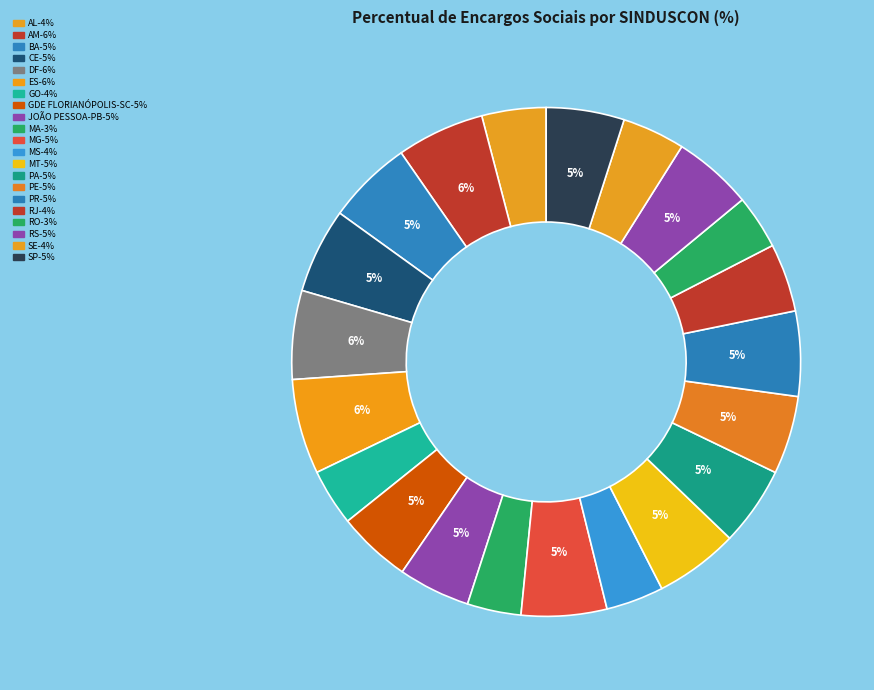

To the nearest percent, what is the average slice percentage?

5%